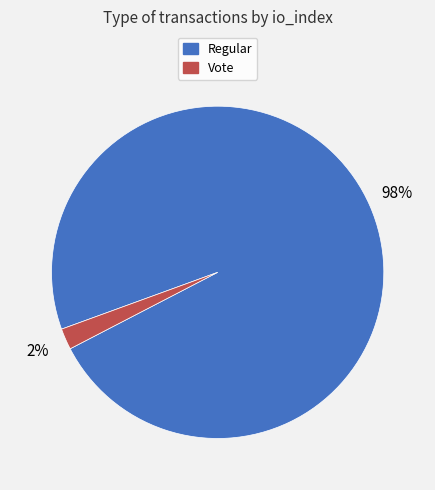

Does any single category account for the majority?

Yes